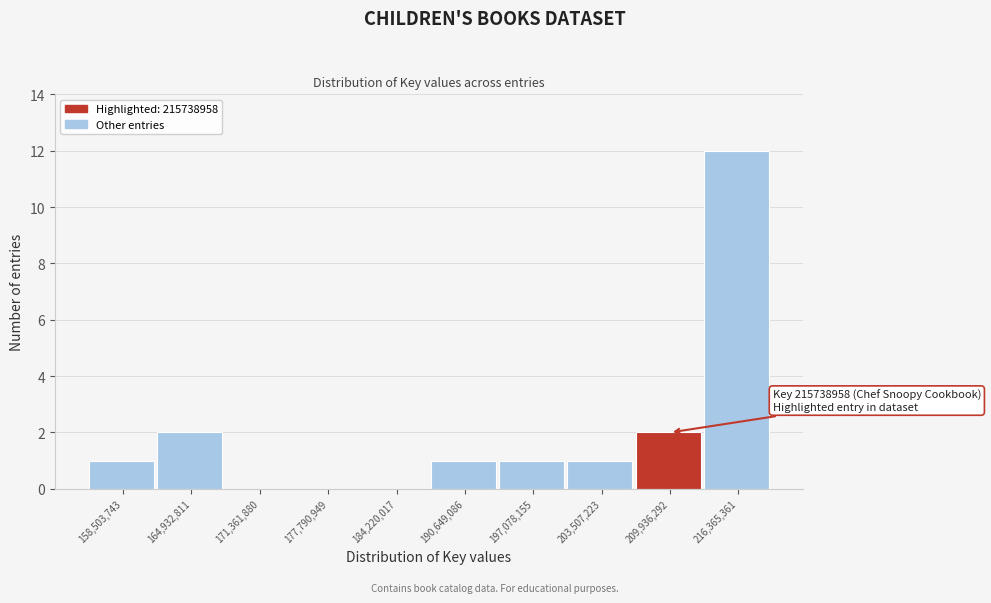

Reading left to right, what are all the values shown in this chart?

158,503,743=1	164,932,811=2	171,361,880=0	177,790,949=0	184,220,017=0	190,649,086=1	197,078,155=1	203,507,223=1	209,936,292=2	216,365,361=12